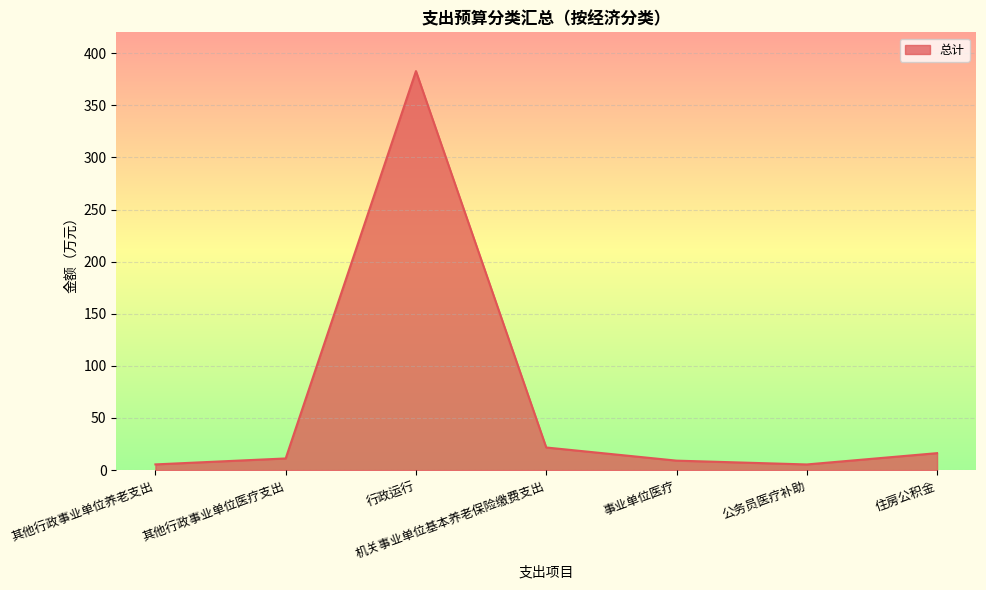

Between 机关事业单位基本养老保险缴费支出 and 公务员医疗补助, which is larger?

机关事业单位基本养老保险缴费支出